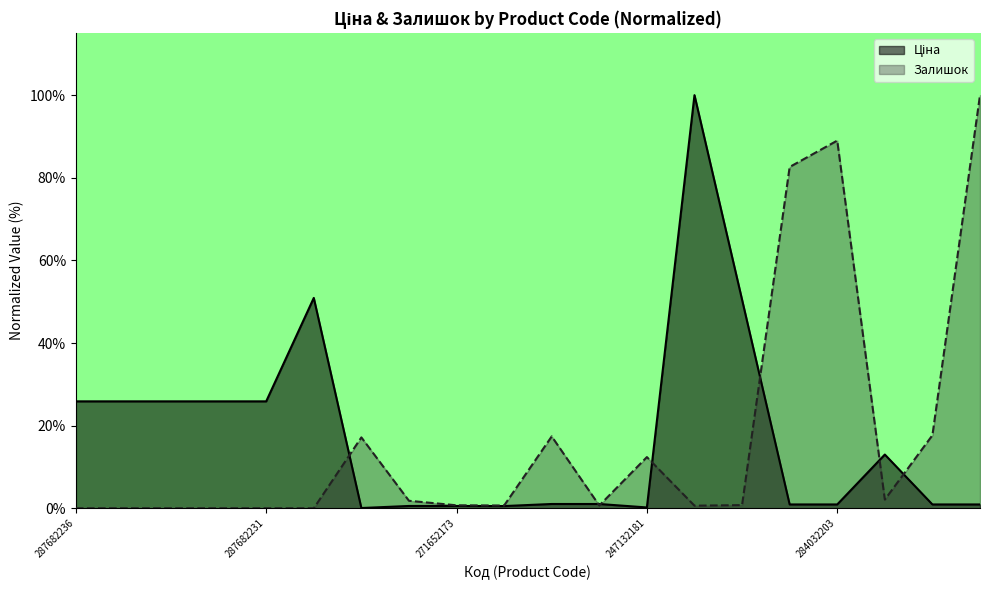

Reading right to left, what are all the values shown in this chart?

Ціна: 284032207=0.9	284032208=0.9	284392211=13.0	284032203=0.9	284032204=0.9	285642236=50.5	285662232=100.0	247132181=0.2	249092173=1.0	249092174=1.0	271642174=0.5	271652173=0.6	271652174=0.6	283972211=0.1	287702232=50.9	287682231=25.9	287682233=25.9	287682234=25.9	287682235=25.9	287682236=25.9
Залишок: 284032207=100.0	284032208=17.7	284392211=2.1	284032203=89.0	284032204=82.6	285642236=0.8	285662232=0.6	247132181=12.4	249092173=0.7	249092174=17.4	271642174=0.7	271652173=0.7	271652174=1.8	283972211=17.2	287702232=0.0	287682231=0.0	287682233=0.0	287682234=0.0	287682235=0.0	287682236=0.0